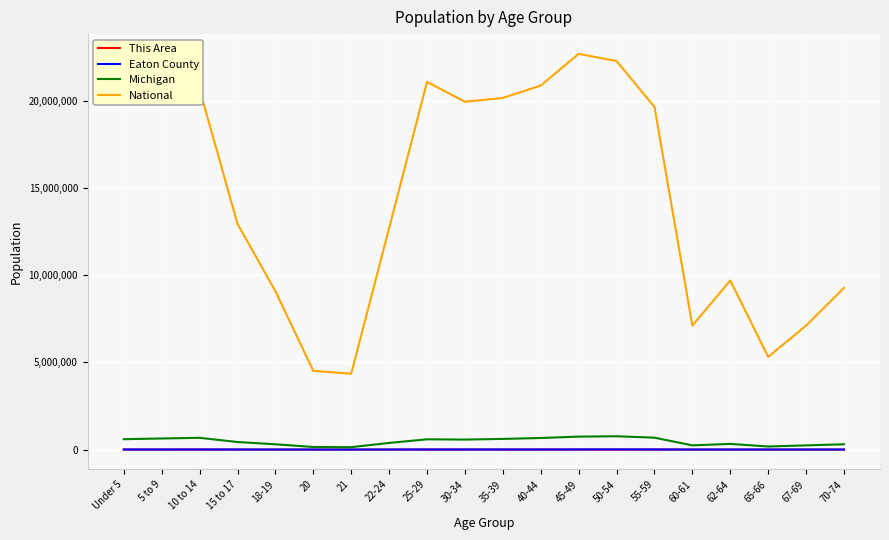

True or false: This Area and Eaton County cross at least once.

False